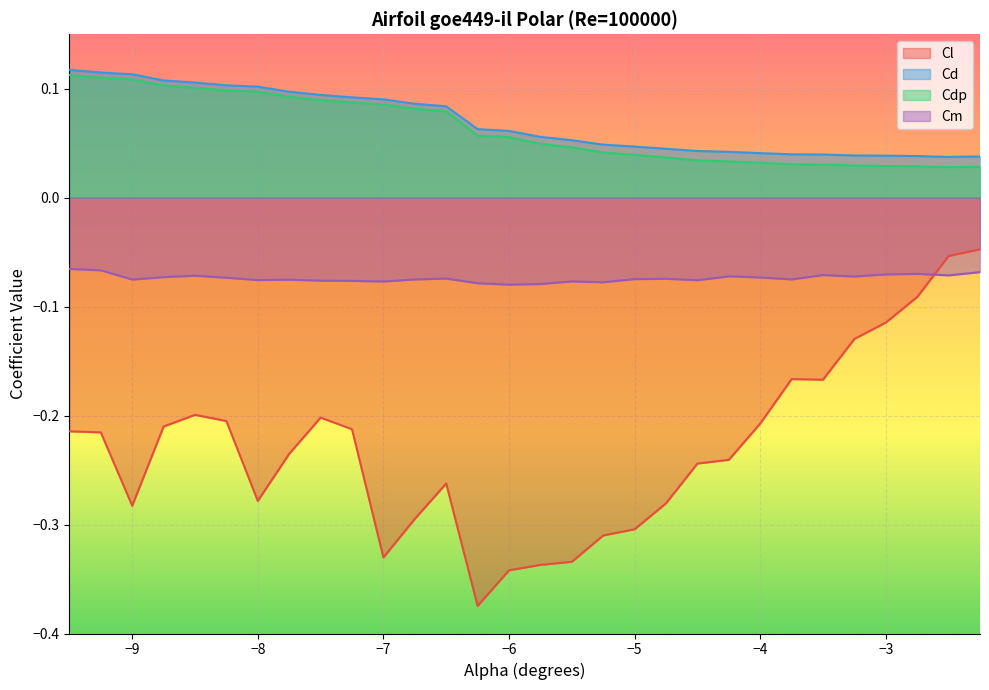

What is the average value of the Cdp series?

0.1